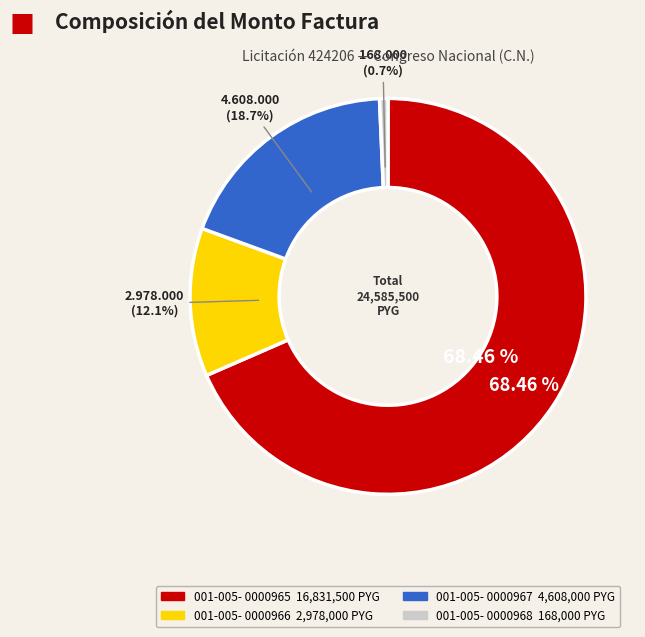

To the nearest percent, what is the difference between the 001-005-0000967 and 001-005-0000965 slice percentages?

50%